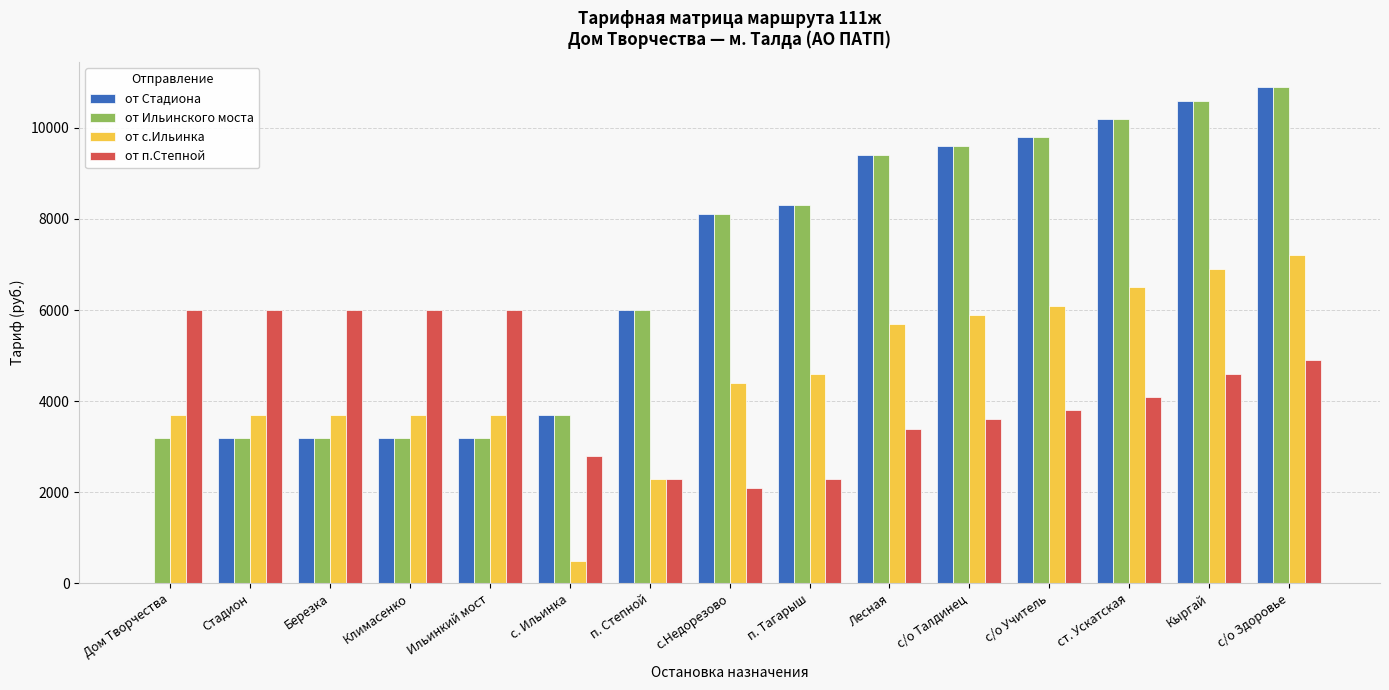

What is the total value across all series at с/о Учитель?

29500